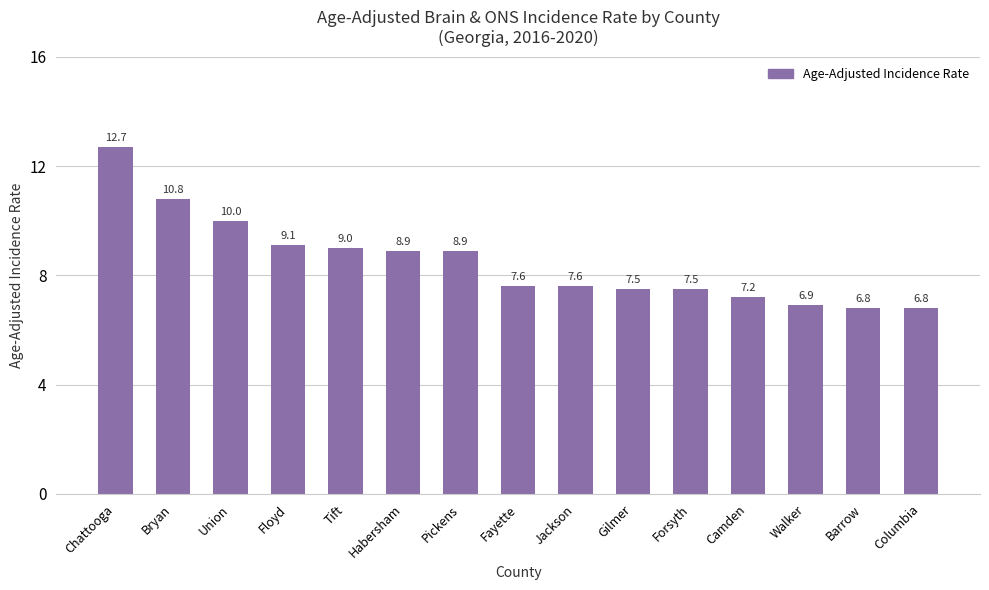

At which label is the value closest to 9?

Tift